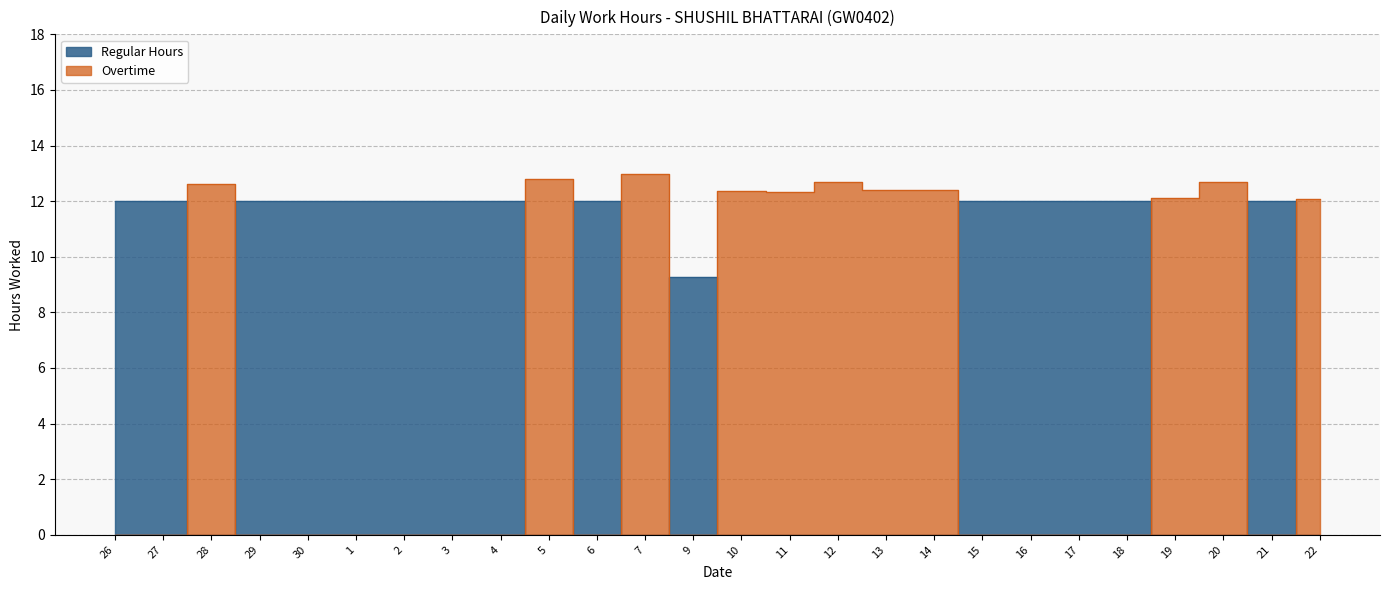

Reading left to right, list all the values displayed in this chart.

Regular Hours: 26=12.0	27=12.0	28=0.0	29=12.0	30=12.0	1=12.0	2=12.0	3=12.0	4=12.0	5=0.0	6=12.0	7=0.0	9=9.3	10=0.0	11=0.0	12=0.0	13=0.0	14=0.0	15=12.0	16=12.0	17=12.0	18=12.0	19=0.0	20=0.0	21=12.0	22=0.0
Overtime: 26=0.0	27=0.0	28=12.6	29=0.0	30=0.0	1=0.0	2=0.0	3=0.0	4=0.0	5=12.8	6=0.0	7=13.0	9=0.0	10=12.4	11=12.3	12=12.7	13=12.4	14=12.4	15=0.0	16=0.0	17=0.0	18=0.0	19=12.1	20=12.7	21=0.0	22=12.1